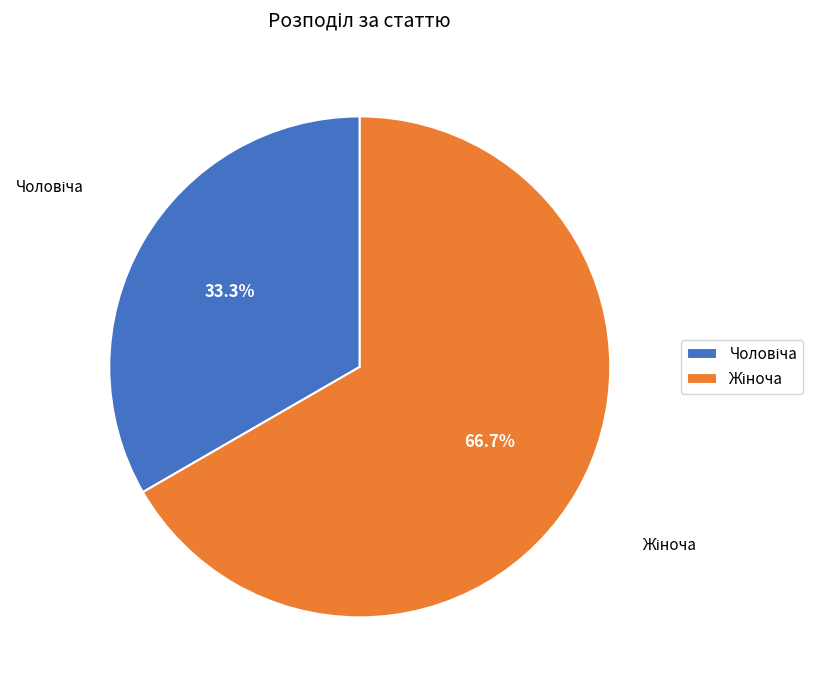

Is there any slice that represents more than half of the pie?

Yes